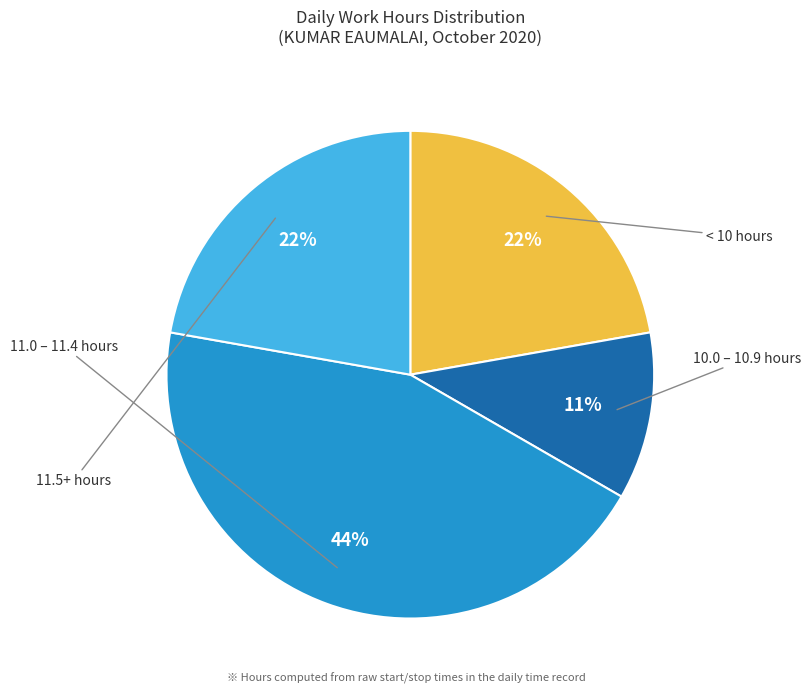

Does any single category account for the majority?

No